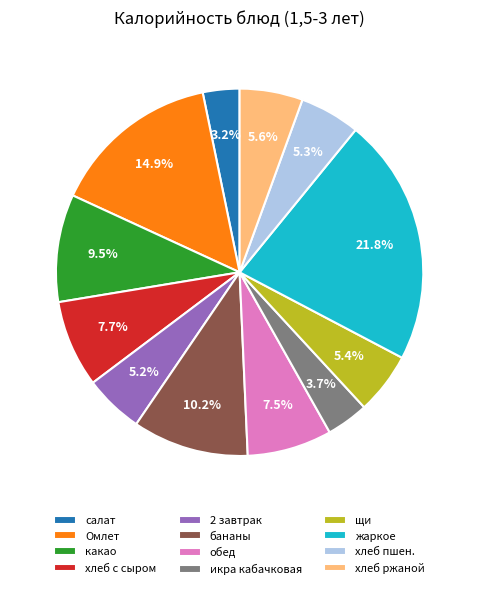

Which category has the biggest portion of the pie?

жаркое